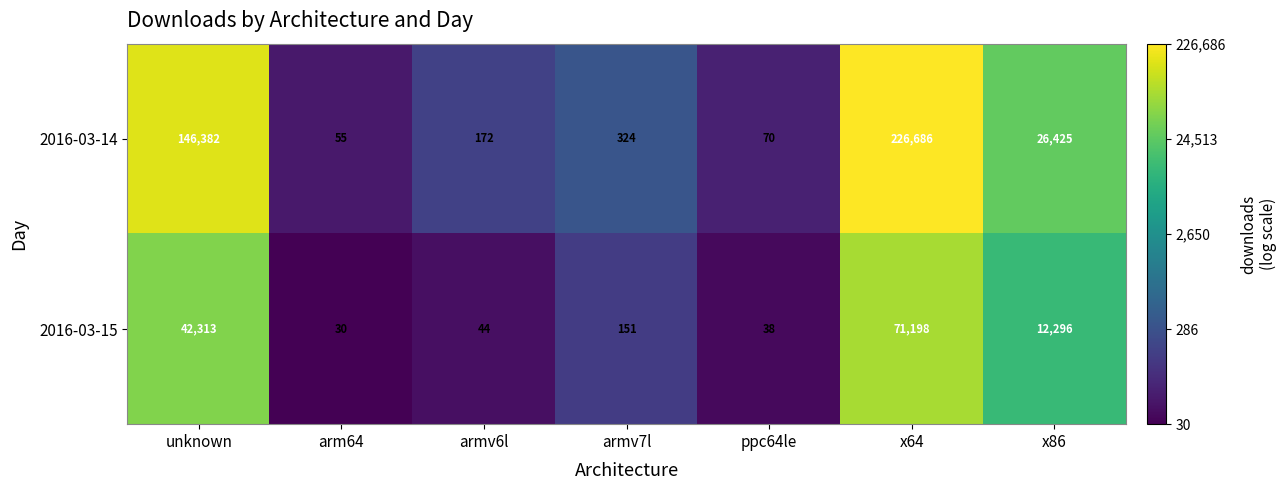

What is the sum of the 2016-03-15 values at armv7l and armv6l?

195